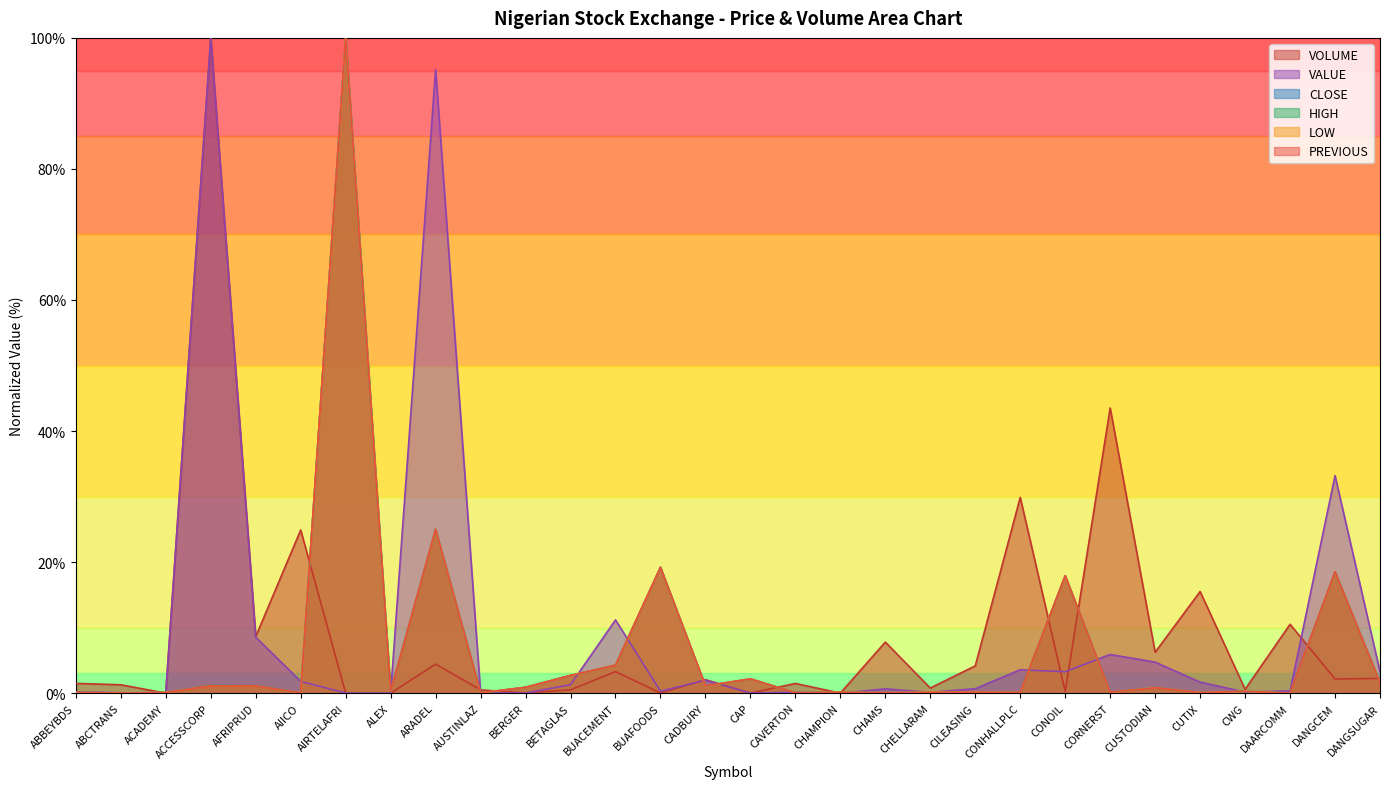

The VOLUME series shows 5.9 at BUACEMENT. True or false?

False